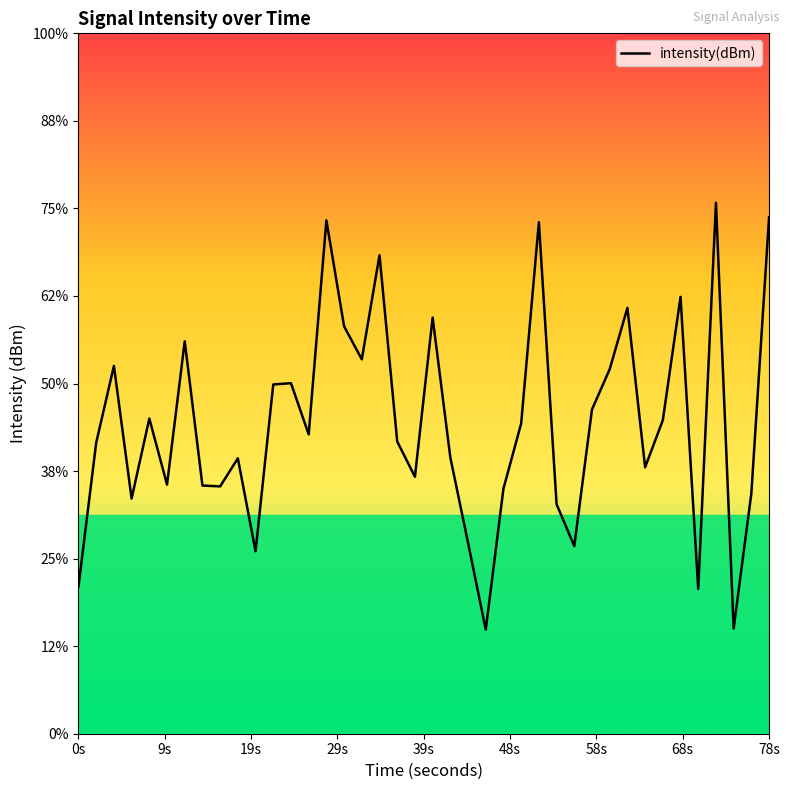

How many points are higher than both their immediate neighbors (excluding endpoints)?

12